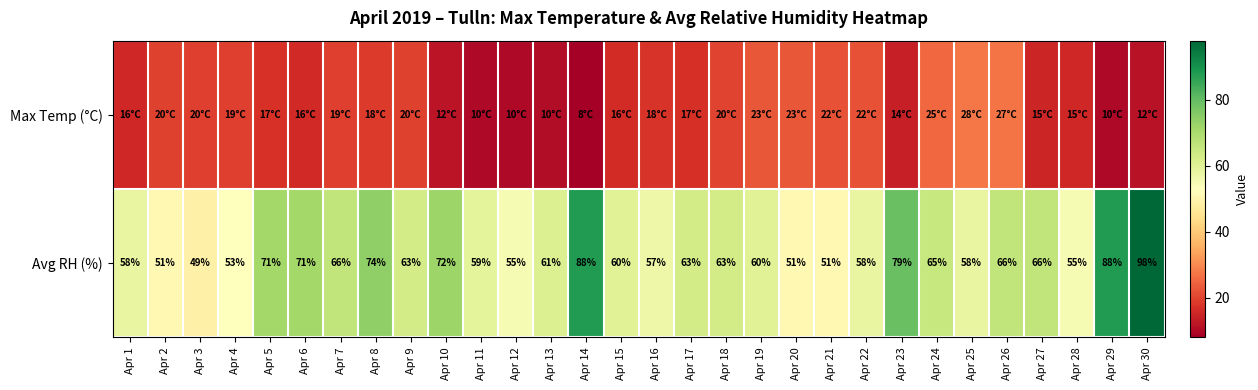

What is the difference between the Avg RH (%) values at Apr 28 and Apr 2?

4.0